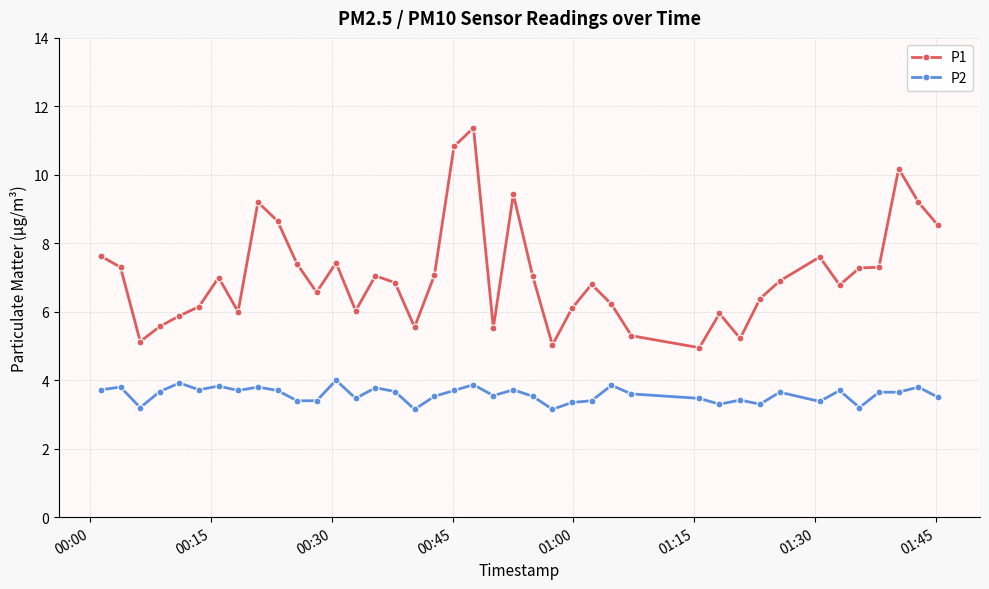

What is the maximum value for P2?

4.0